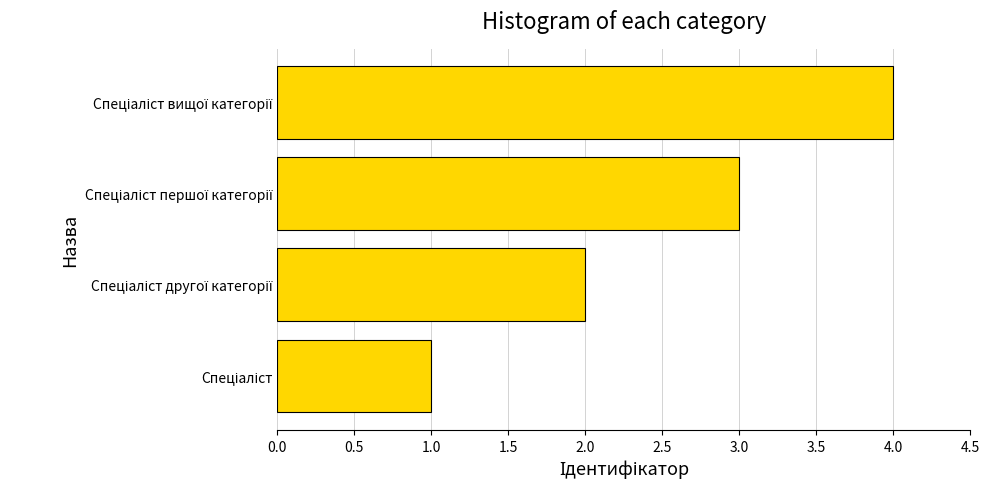

What is the sum of all values?

10